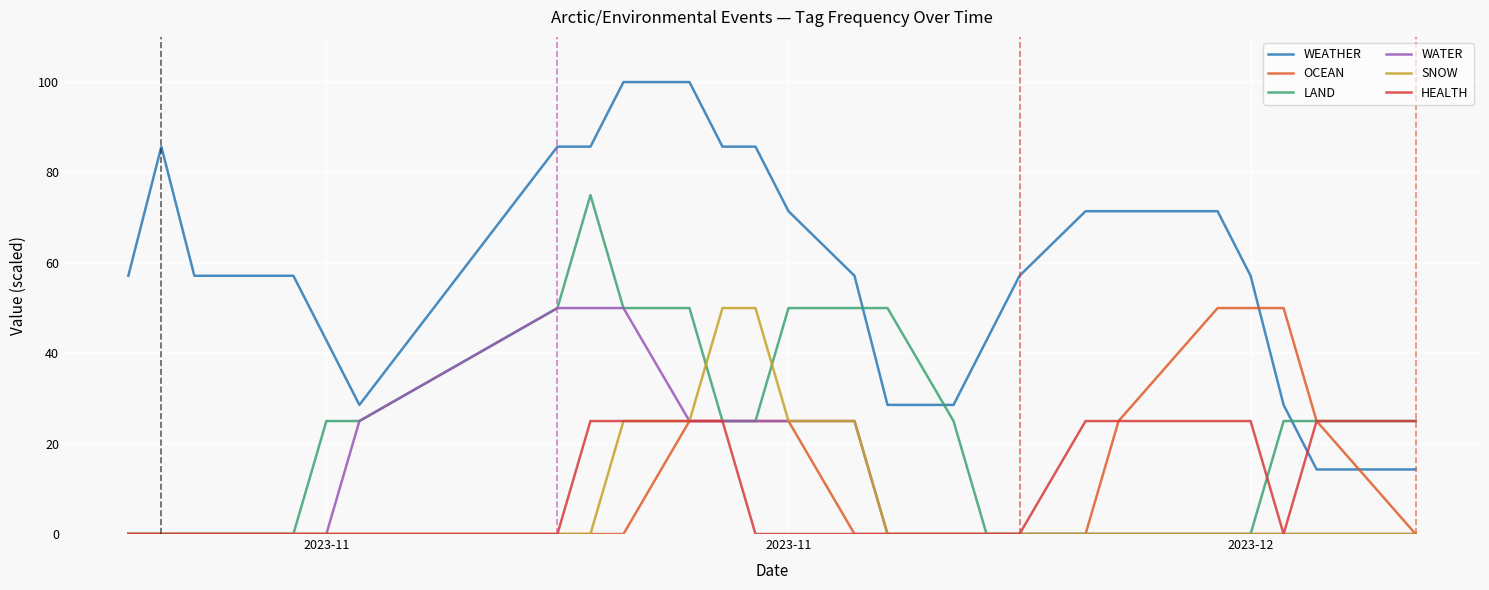

Which series has the largest total across all categories?

WEATHER